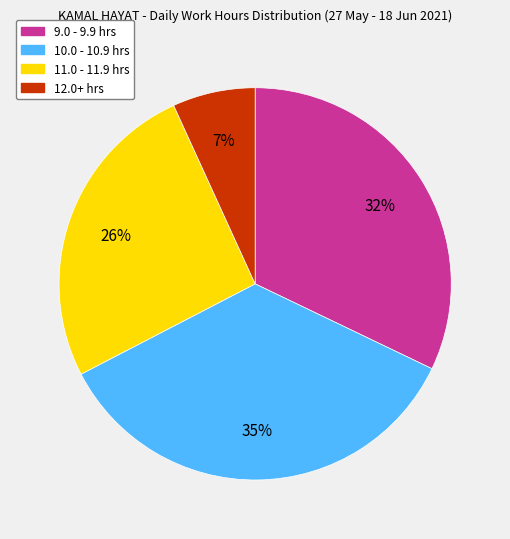

Does any single category account for the majority?

No